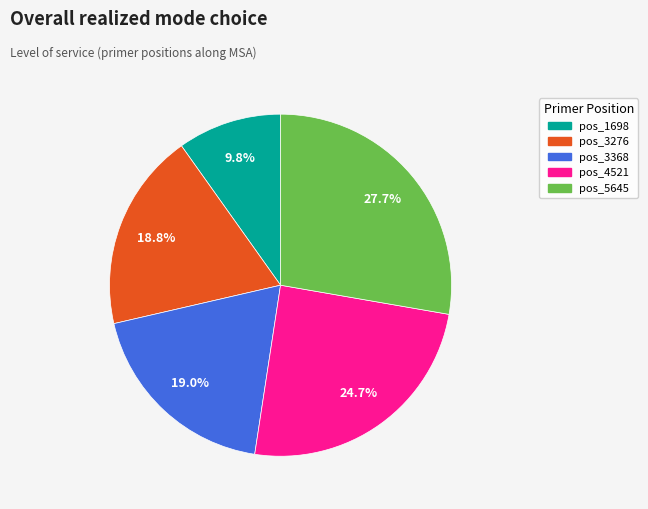

Is there any slice that represents more than half of the pie?

No